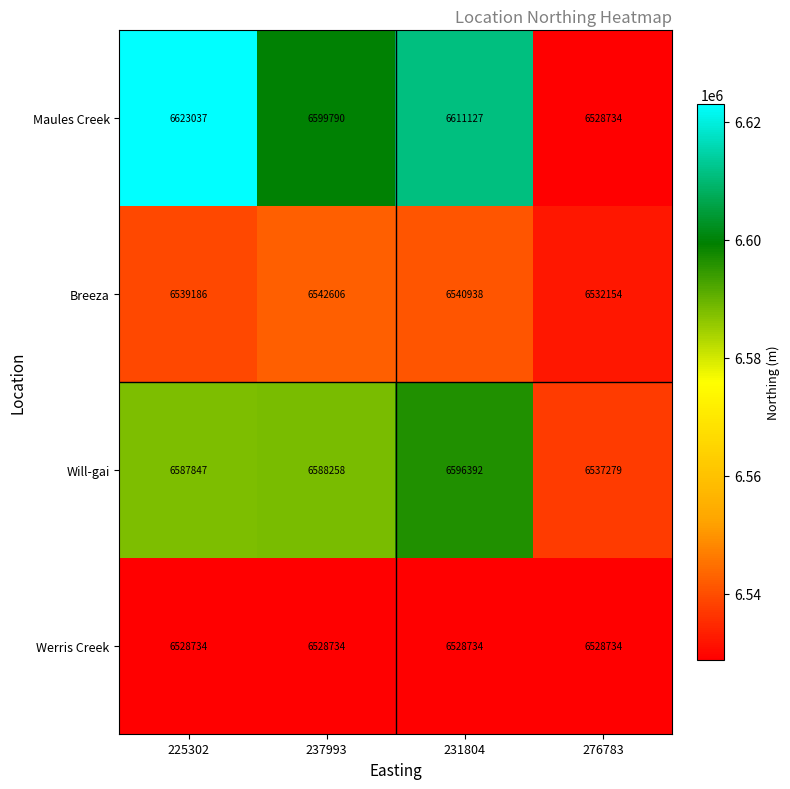

What is the difference between the second highest and second lowest values in the Maules Creek series?

11337